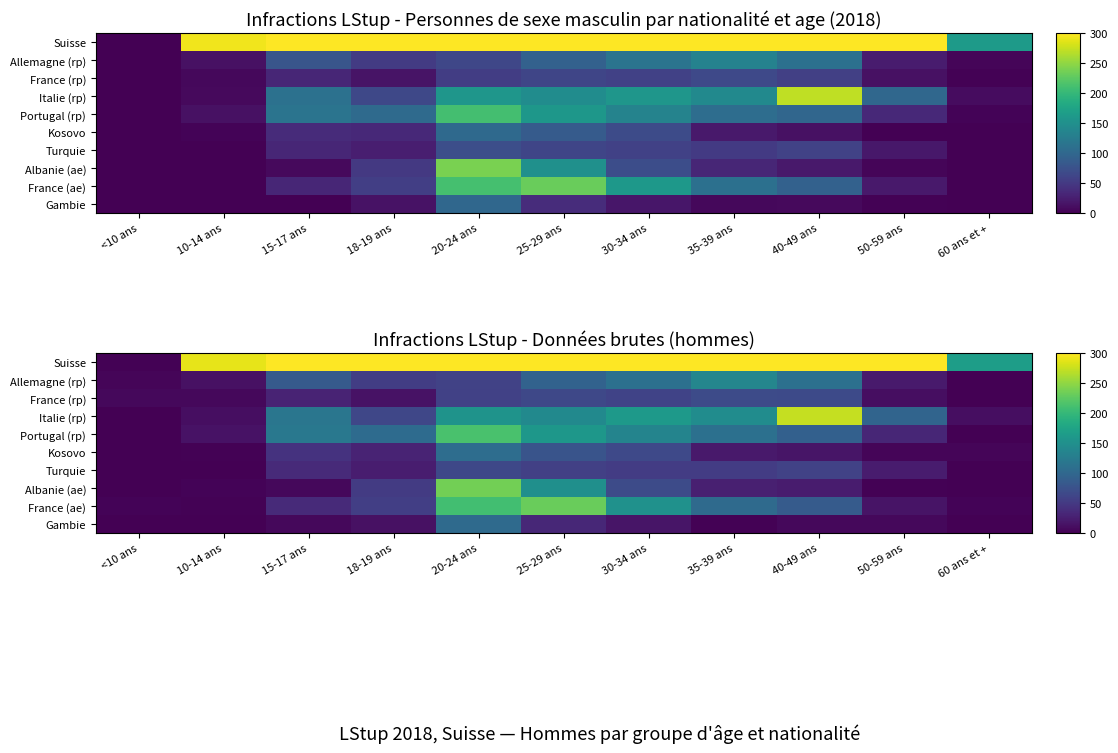

Which series has the largest range (max minus min)?

Suisse